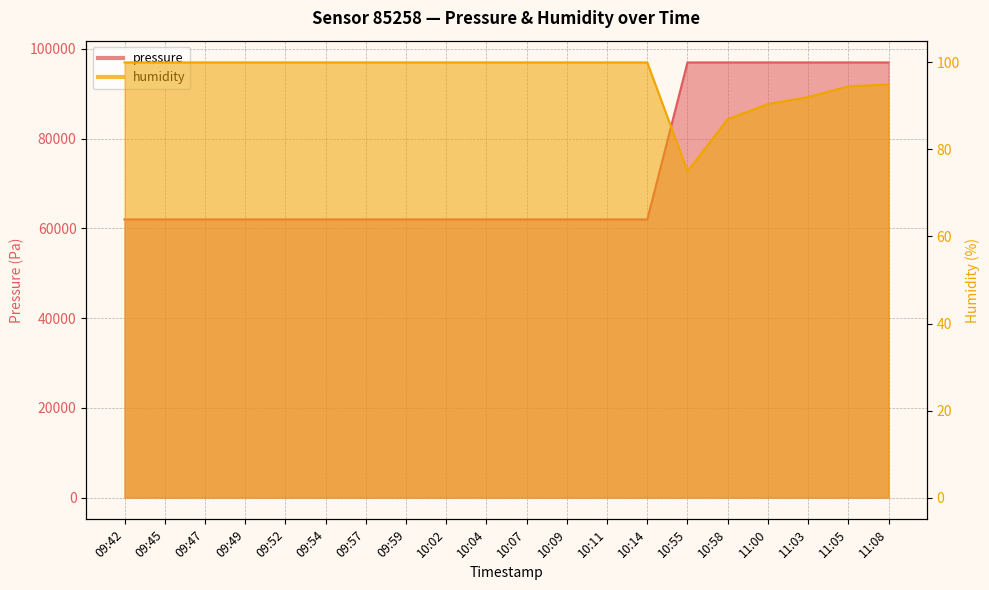

What value does the pressure series have at 09:57?

61986.1